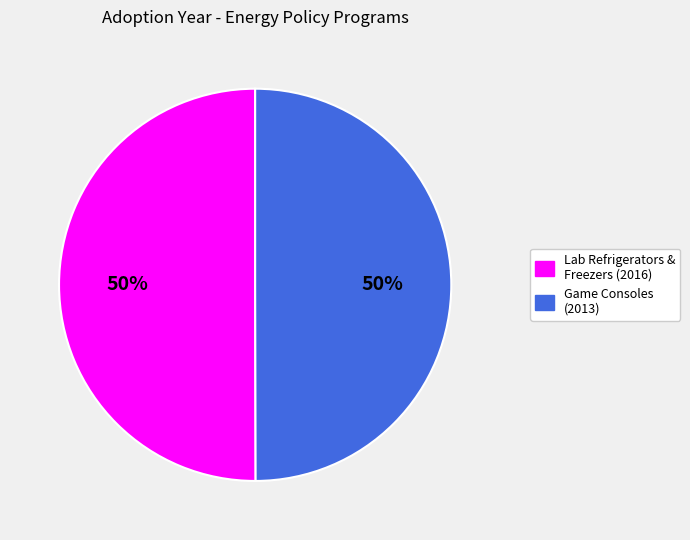

To the nearest percent, what is the average slice percentage?

50%